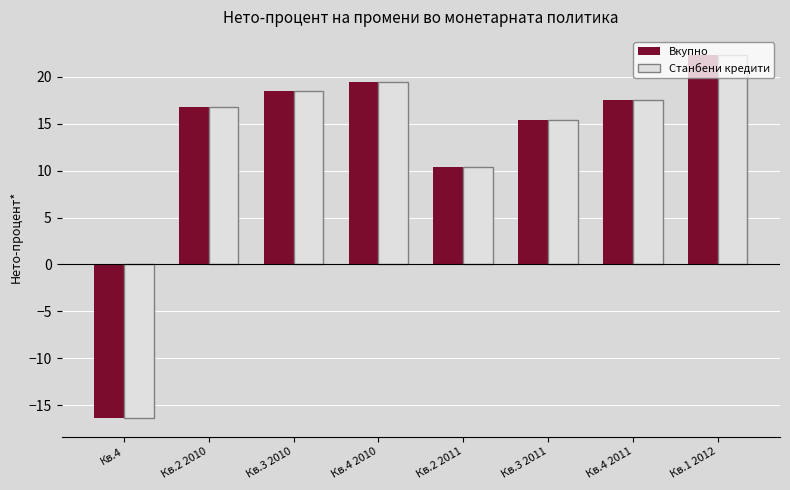

Reading right to left, what are all the values shown in this chart?

Вкупно: 22.3	17.5	15.4	10.4	19.4	18.5	16.8	-16.4
Станбени кредити: 22.3	17.5	15.4	10.4	19.4	18.5	16.8	-16.4